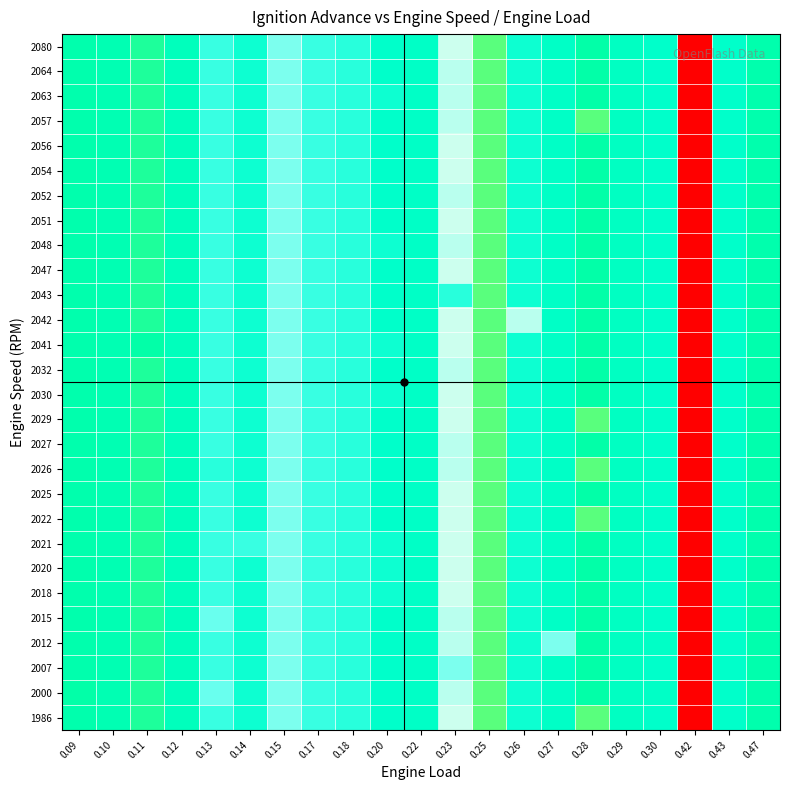

Count the number of categories in the chart.

21